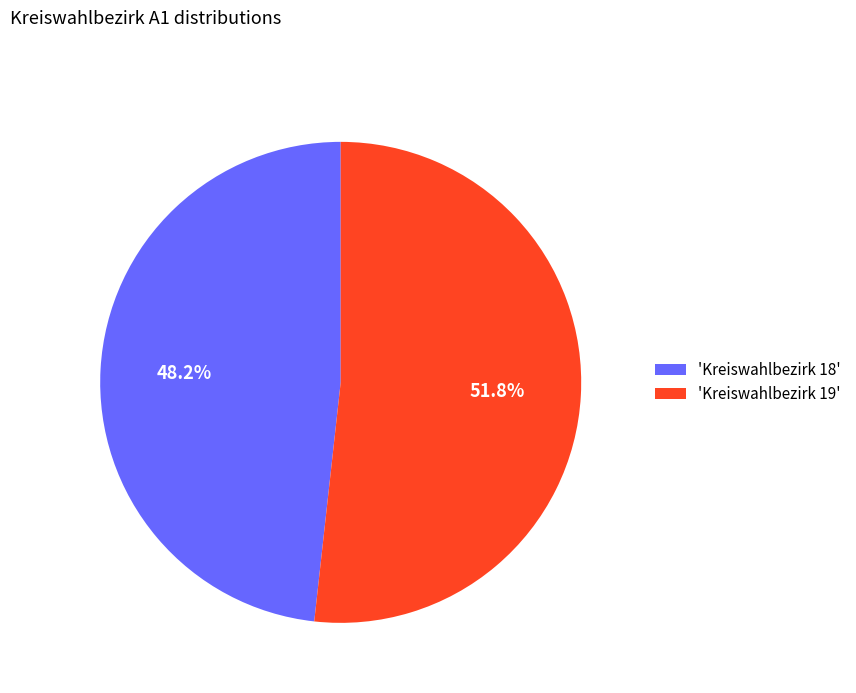

Which slice represents more than half of the pie?

'Kreiswahlbezirk 19'